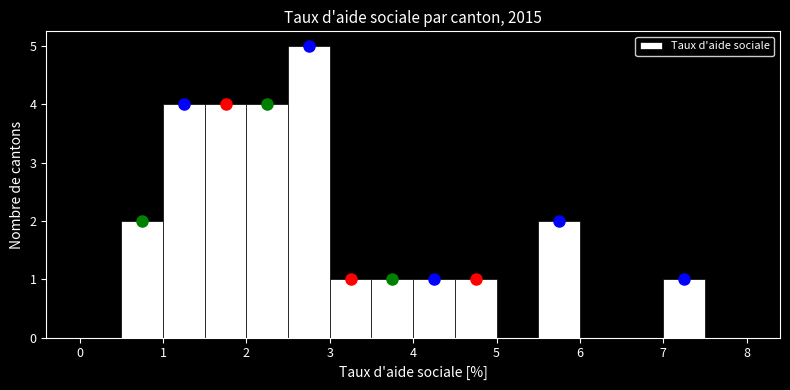

How tall is the bar that spans 2.0 to 2.5 on the x-axis? The values are not printed on the chart, so give them approximately, as read against the axis.

4